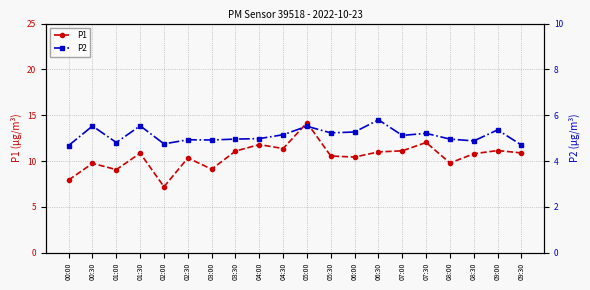

What is the value of the P2 point at the 1st from the left?

4.7